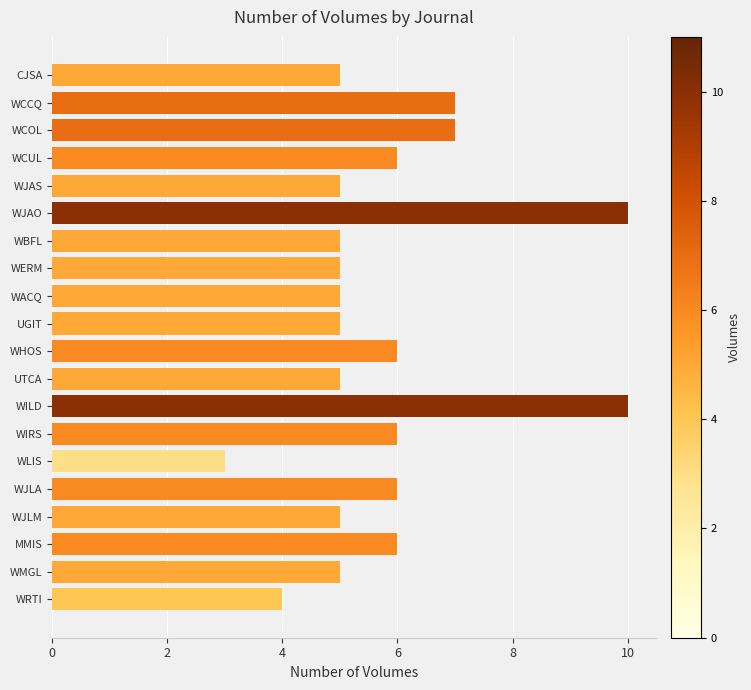

What is the label of the 19th bar from the top?

WMGL